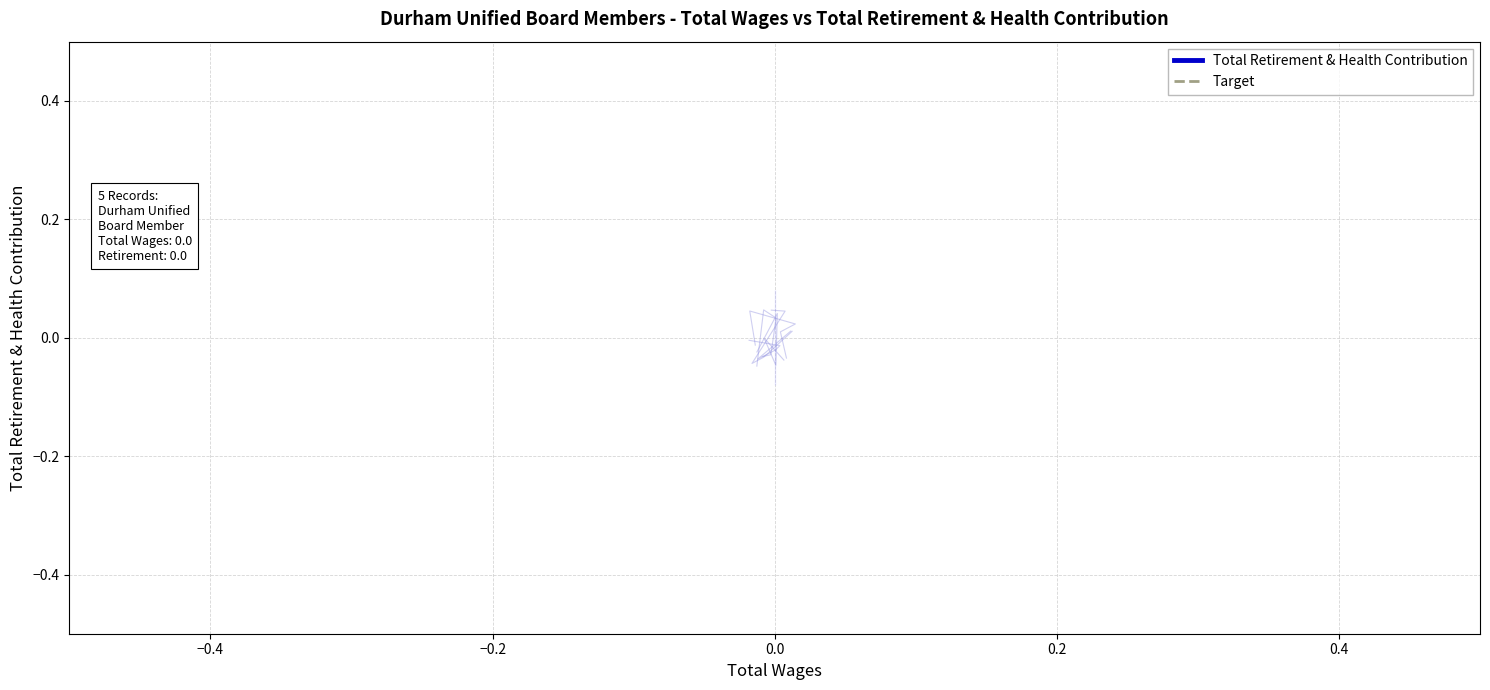

Is the value of Target at 0.0 greater than the value of Total Retirement & Health Contribution at 0.0?

Yes